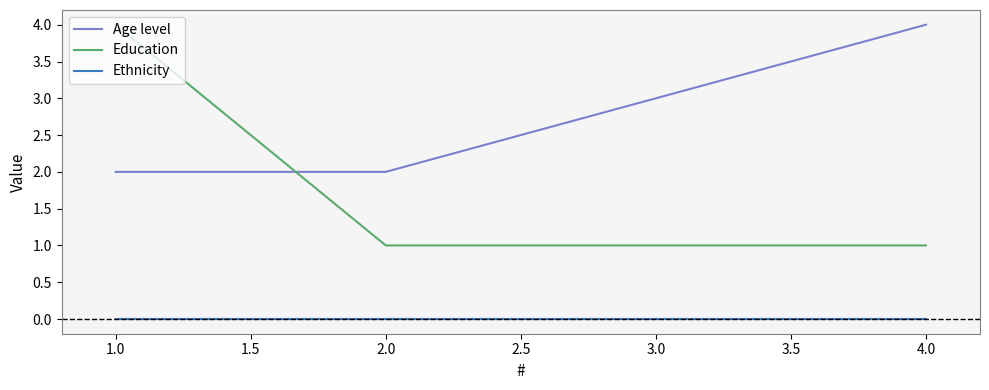

At which category is the sum across all series the highest?

1.0